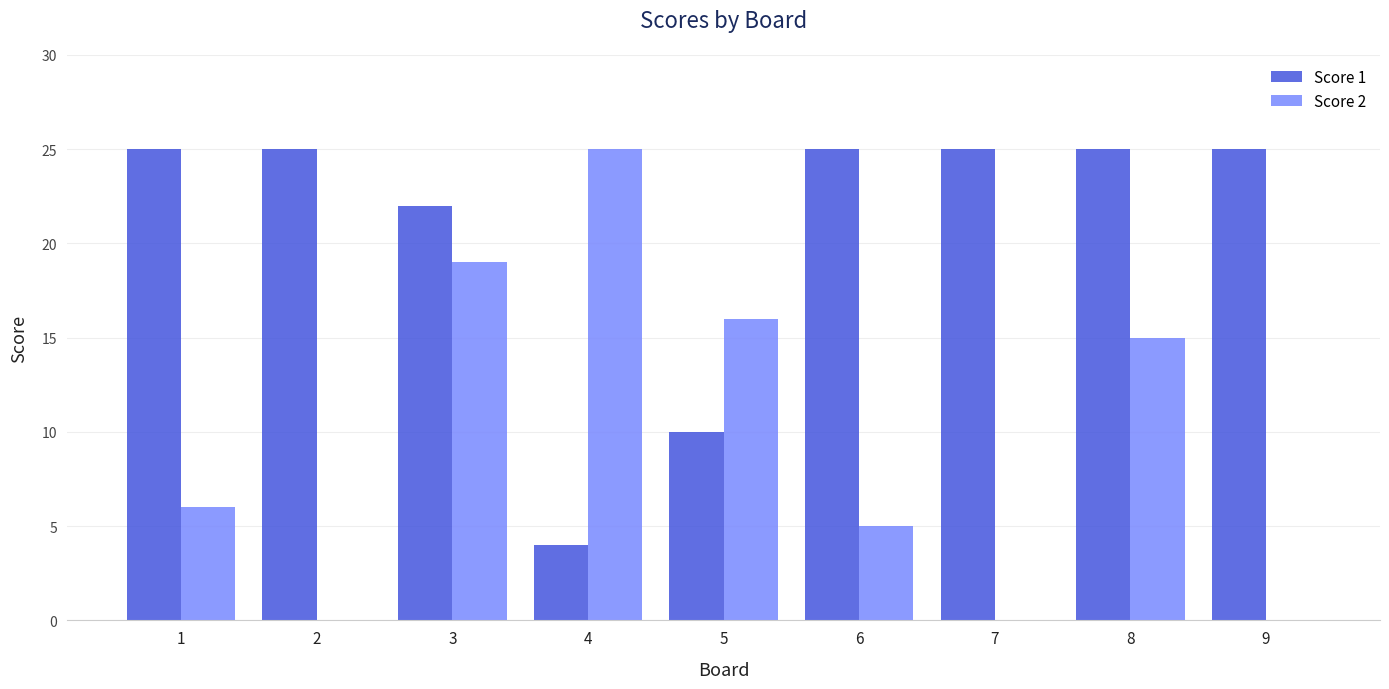

Where is Score 2 nearest to the value 12?

8